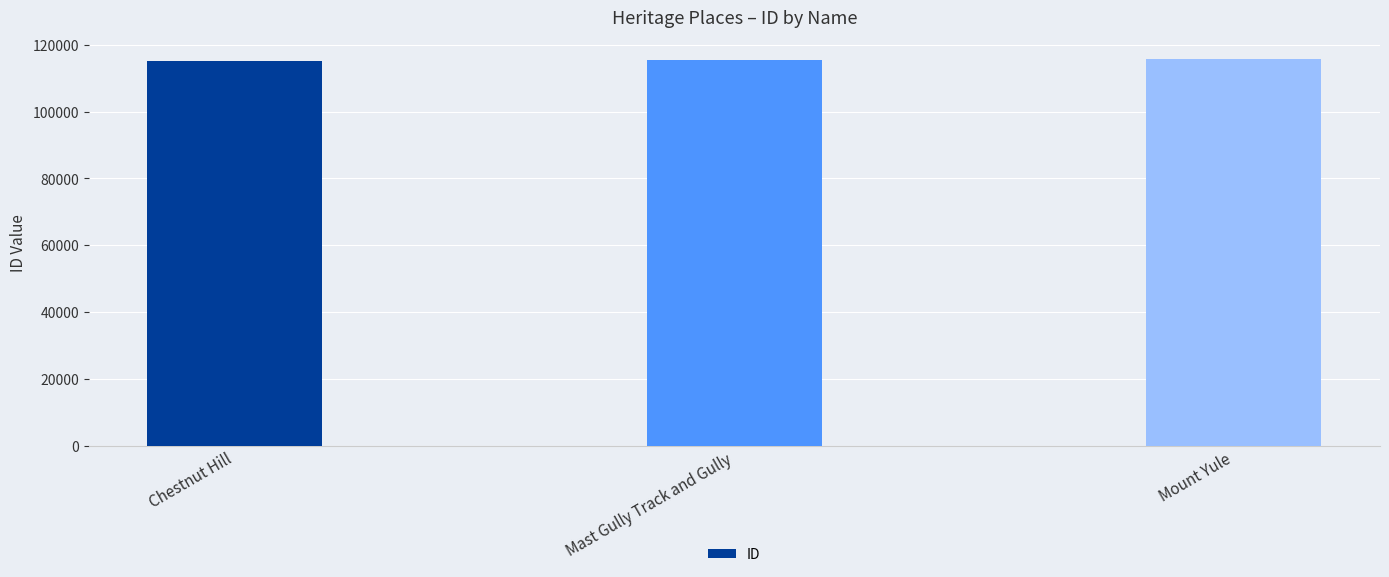

What is the change in value from Mast Gully Track and Gully to Mount Yule?

+101